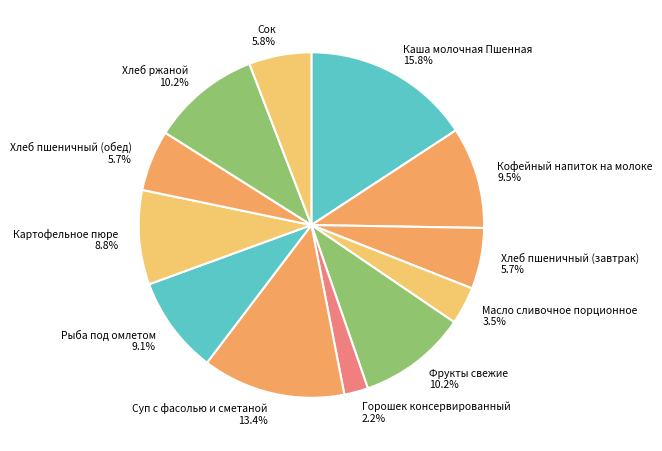

Is Сок the majority of the pie?

No